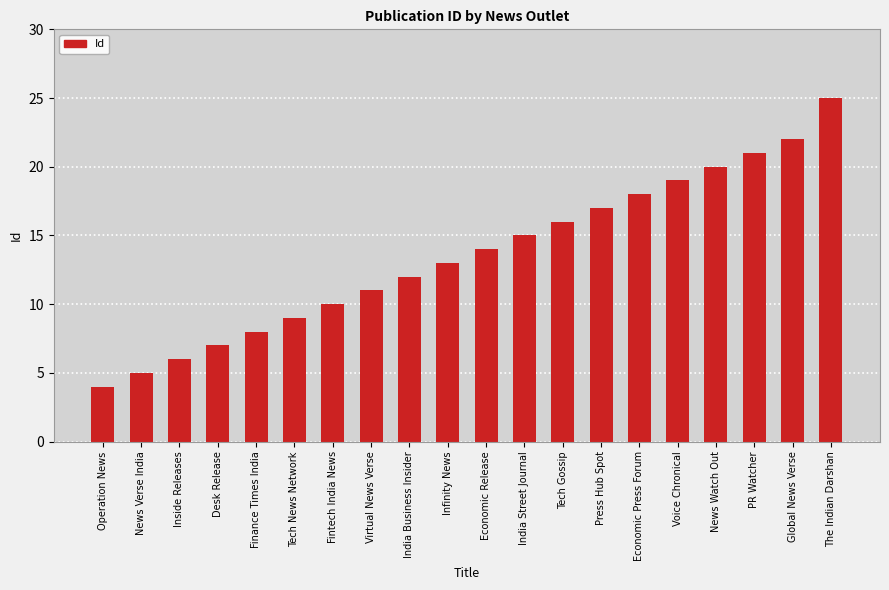

What is the value of the 6th bar from the left?

9